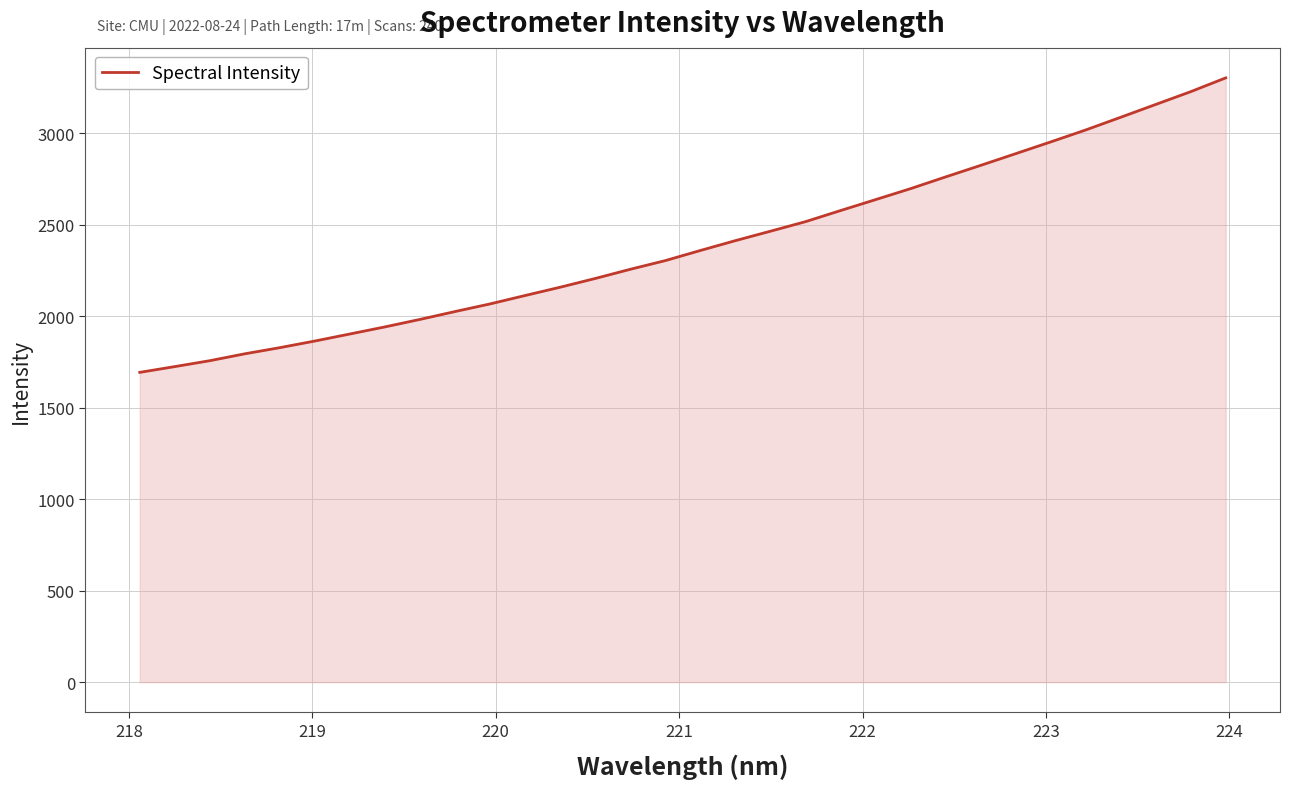

What is the difference between the maximum and minimum values?

1609.2